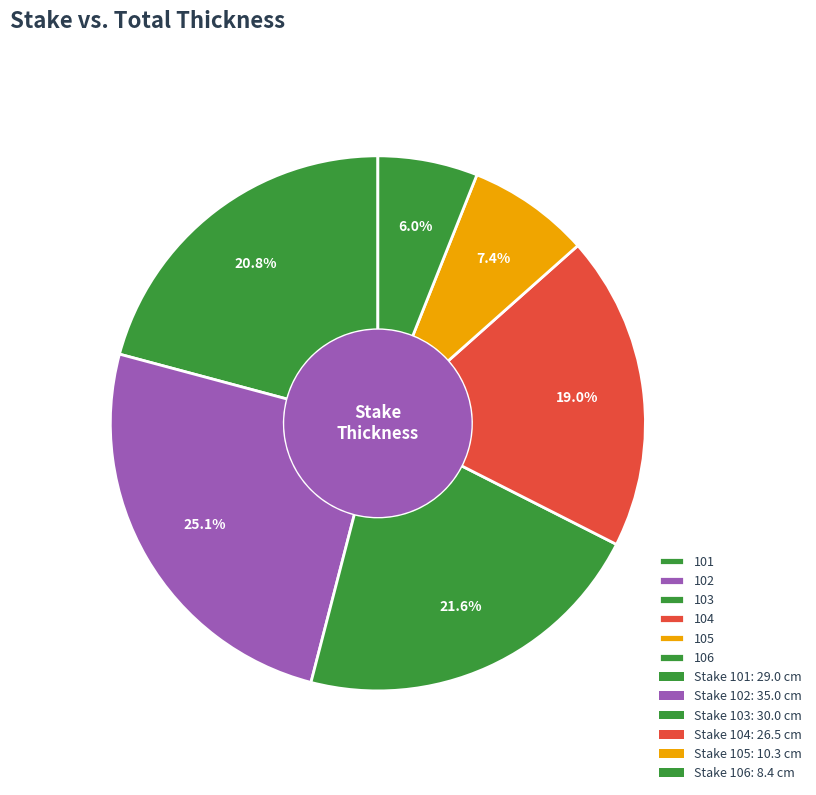

What is the ratio of the value at 106 to the value at 103?

0.3